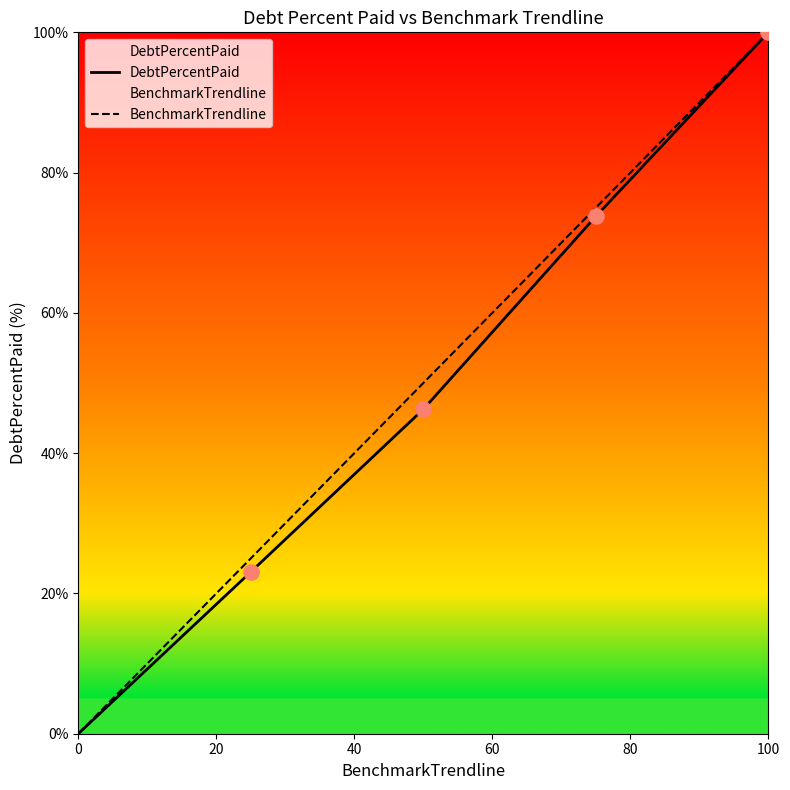

At how many categories does at least one series exceed 41?

3